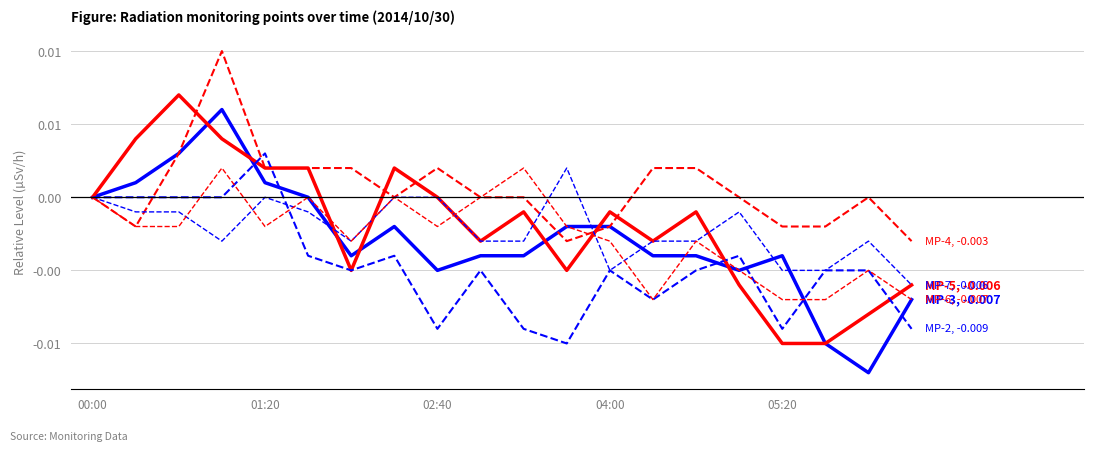

Does the chart display data point markers on the line(s)?

No